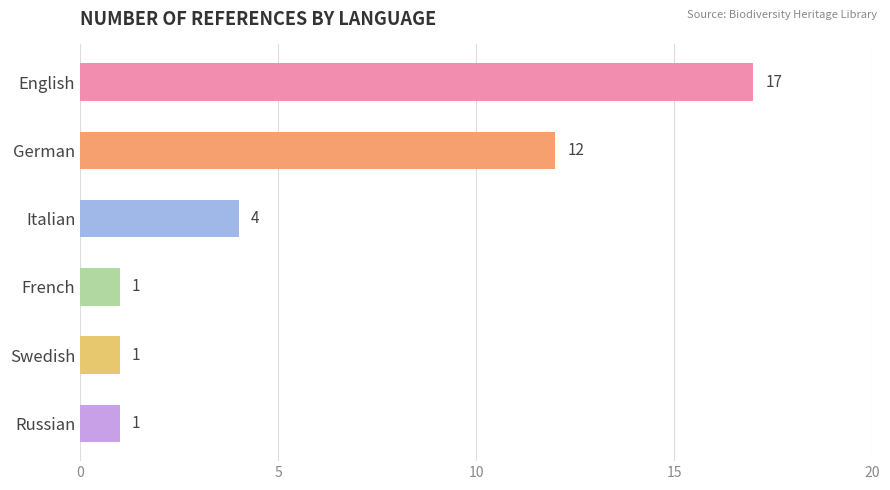

How many data points are less than 4?

3